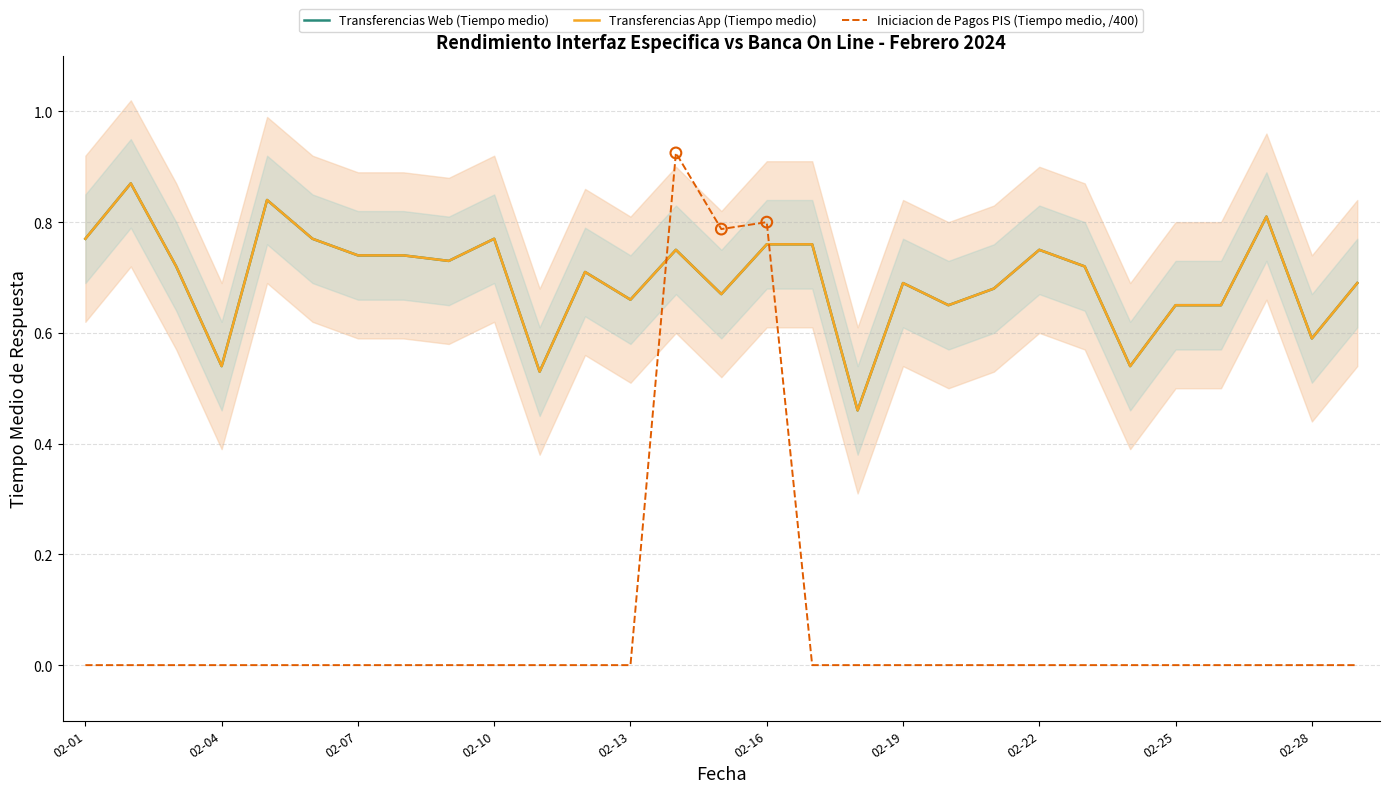

Which series has the widest spread of Y values?

Iniciacion de Pagos PIS (Tiempo medio, /400)